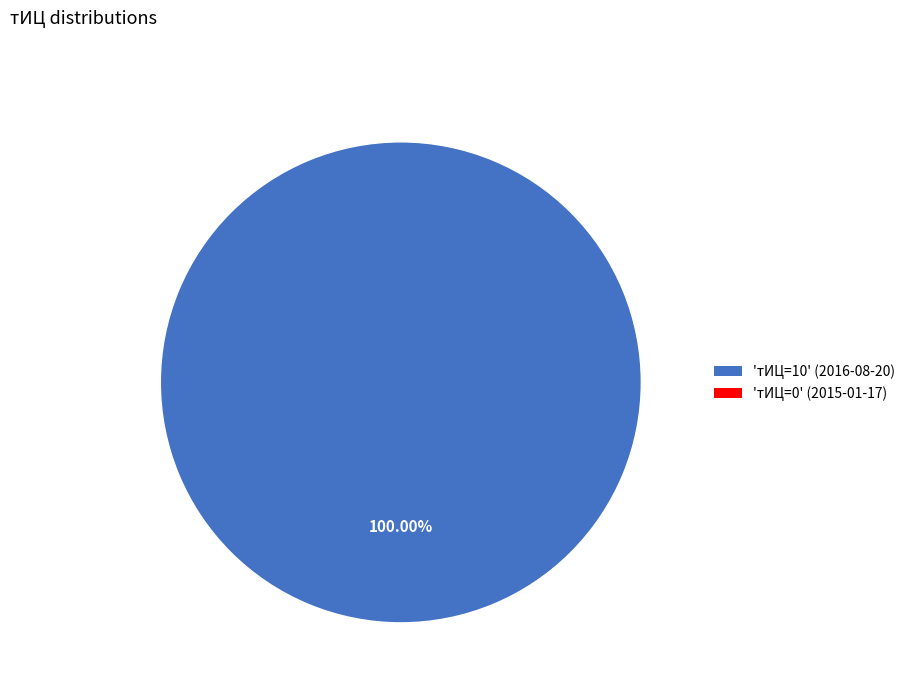

How many slices are in this pie chart?

1